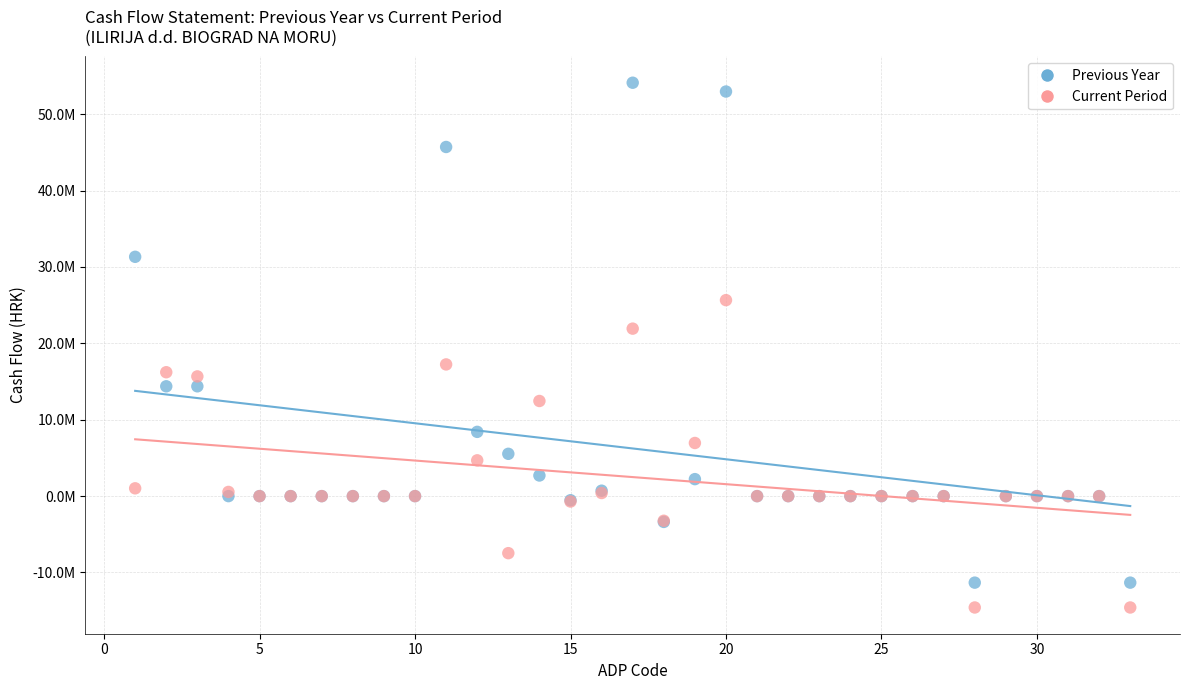

What are all the series names shown in the legend?

Previous Year, Current Period